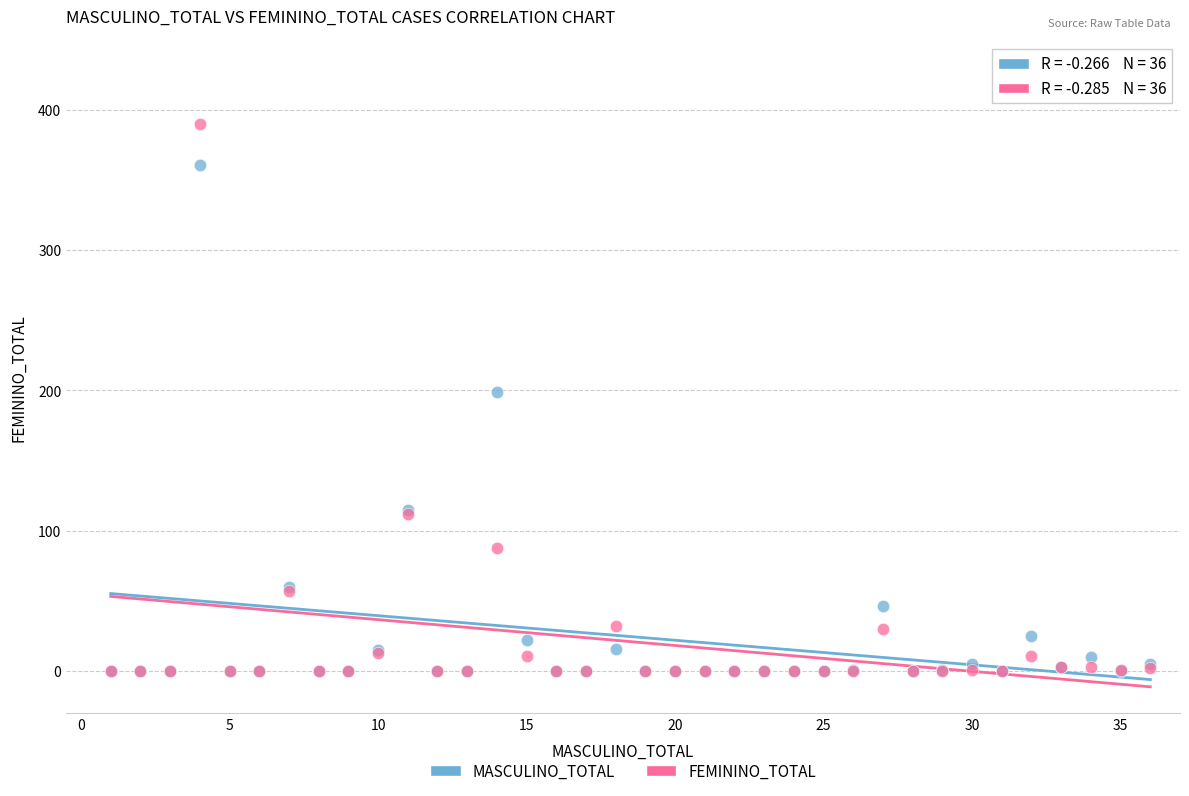

Which series contains the highest Y value?

FEMININO_TOTAL